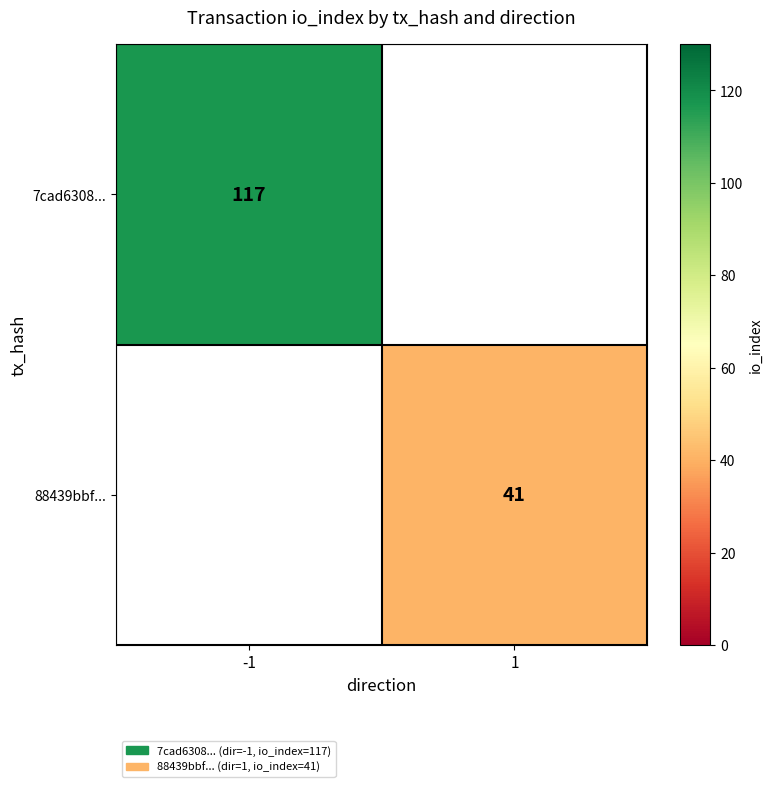

True or false: 88439bbf... has a value of 13 at 1.

False